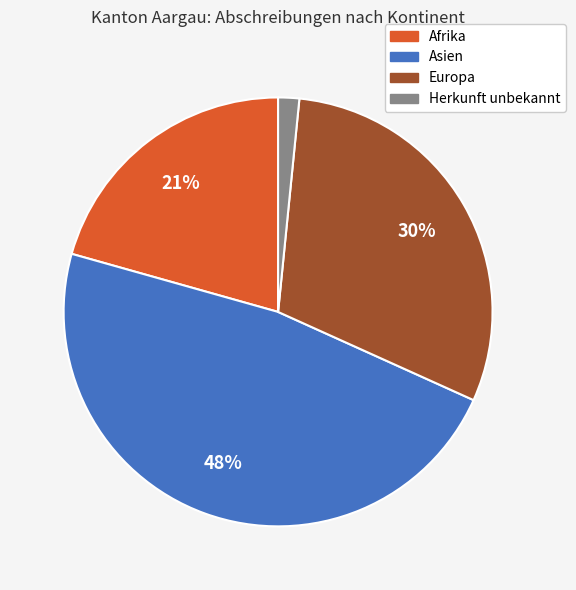

Is it true that Asien is 59% of the pie?

False